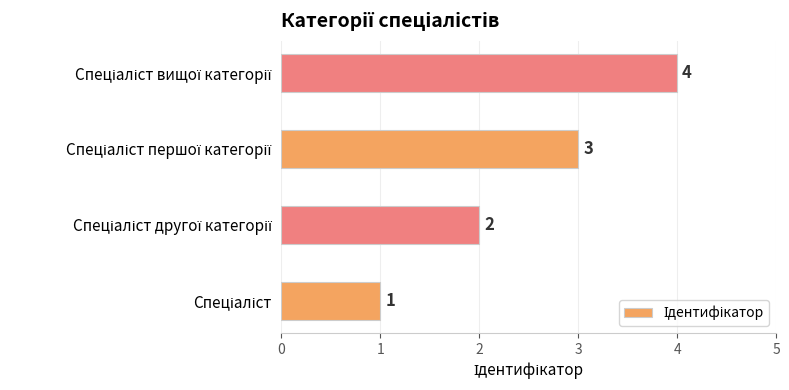

What is the maximum value shown in the chart?

4